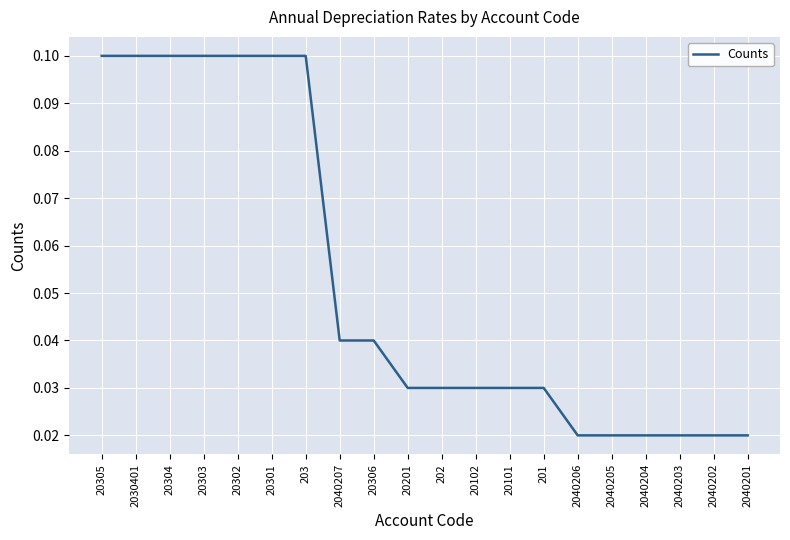

What is the difference between the maximum and minimum values?

0.1